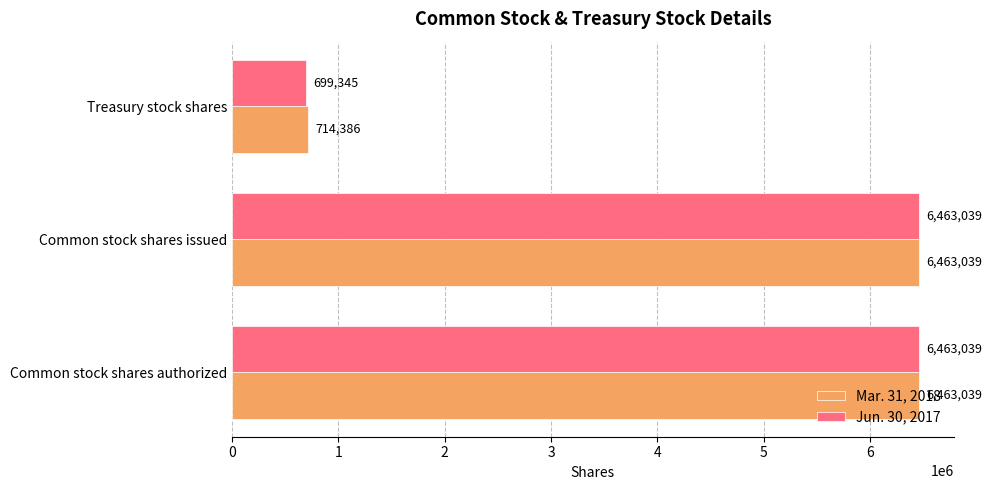

What is the average value of the Mar. 31, 2018 series?

4546821